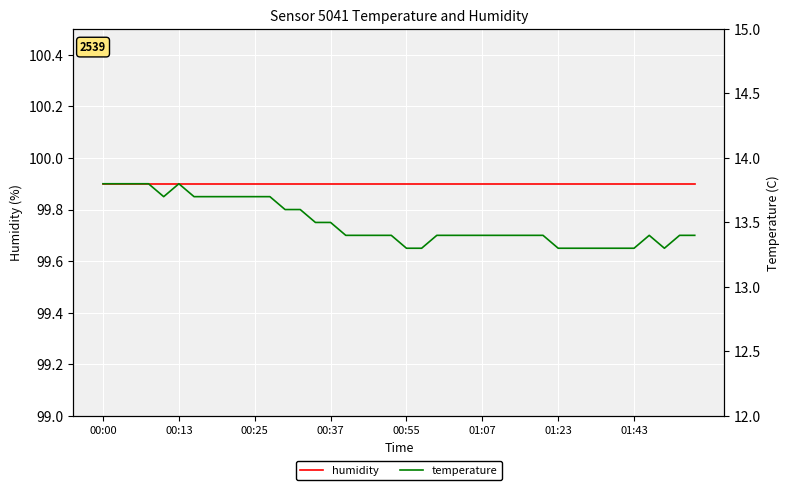

Reading right to left, extract all data points from this chart.

humidity: 99.9	99.9	99.9	99.9	99.9	99.9	99.9	99.9	99.9	99.9	99.9	99.9	99.9	99.9	99.9	99.9	99.9	99.9	99.9	99.9	99.9	99.9	99.9	99.9	99.9	99.9	99.9	99.9	99.9	99.9	99.9	99.9	99.9	99.9	99.9	99.9	99.9	99.9	99.9	99.9
temperature: 13.4	13.4	13.3	13.4	13.3	13.3	13.3	13.3	13.3	13.3	13.4	13.4	13.4	13.4	13.4	13.4	13.4	13.4	13.3	13.3	13.4	13.4	13.4	13.4	13.5	13.5	13.6	13.6	13.7	13.7	13.7	13.7	13.7	13.7	13.8	13.7	13.8	13.8	13.8	13.8